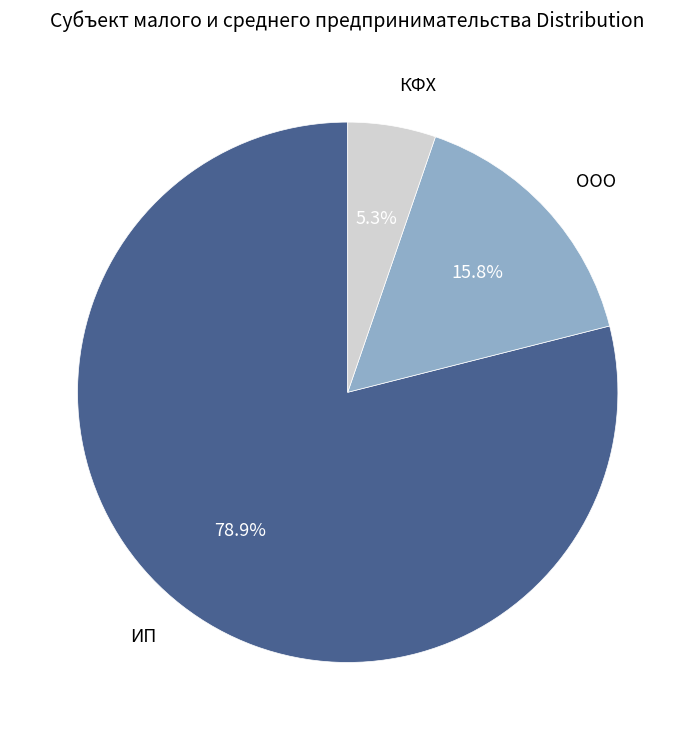

To the nearest percent, what is the average slice percentage?

33%